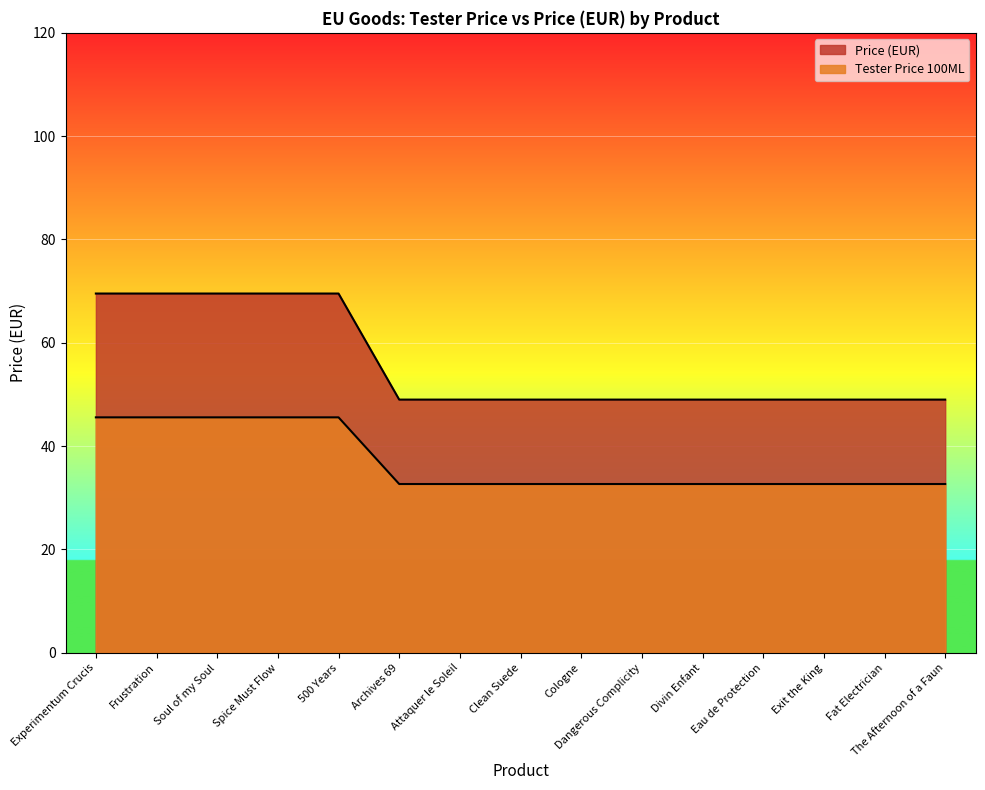

What is the difference between the highest and lowest values at Spice Must Flow?

24.0